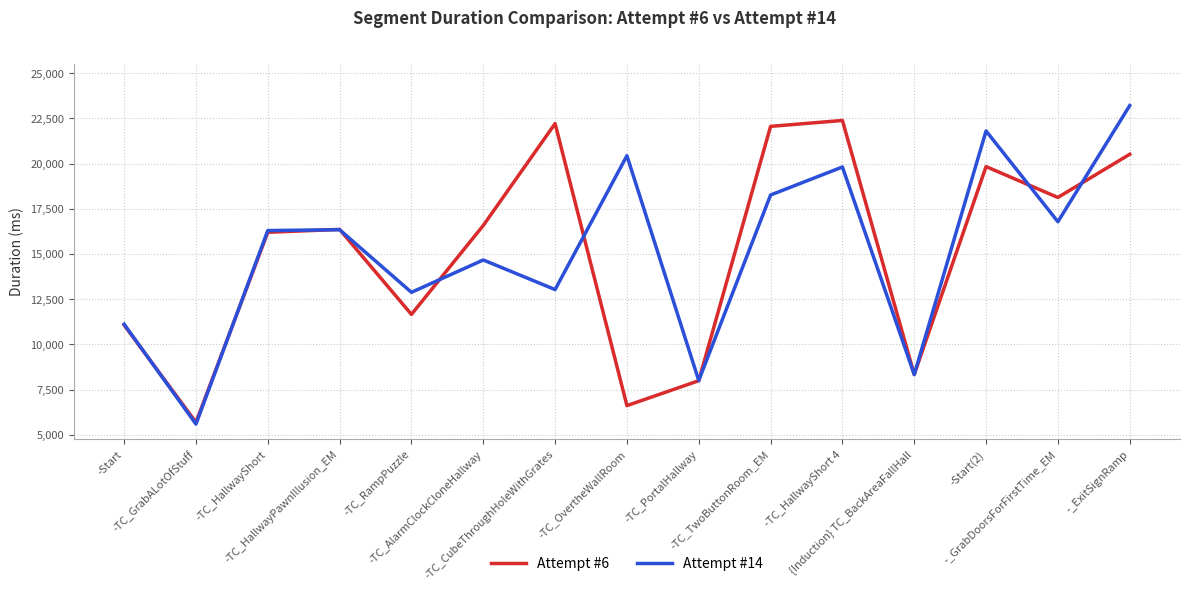

Is this an area chart (filled region under the line)?

No